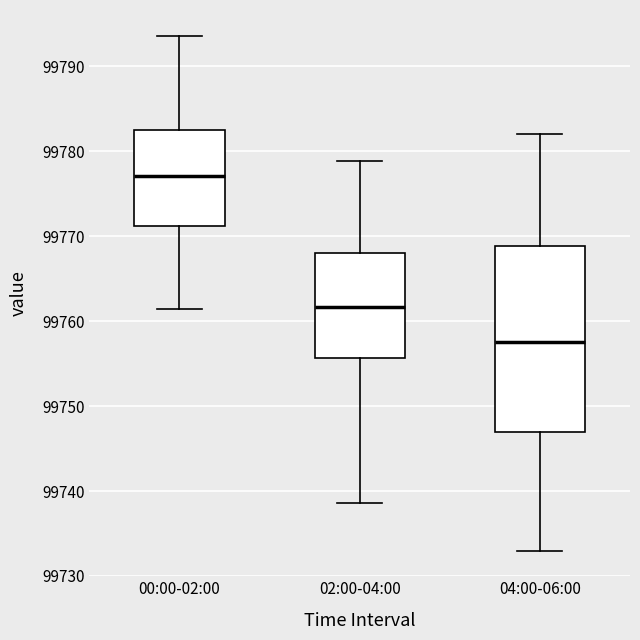

Which box is the tallest, from its lower edge to its upper edge?

04:00-06:00